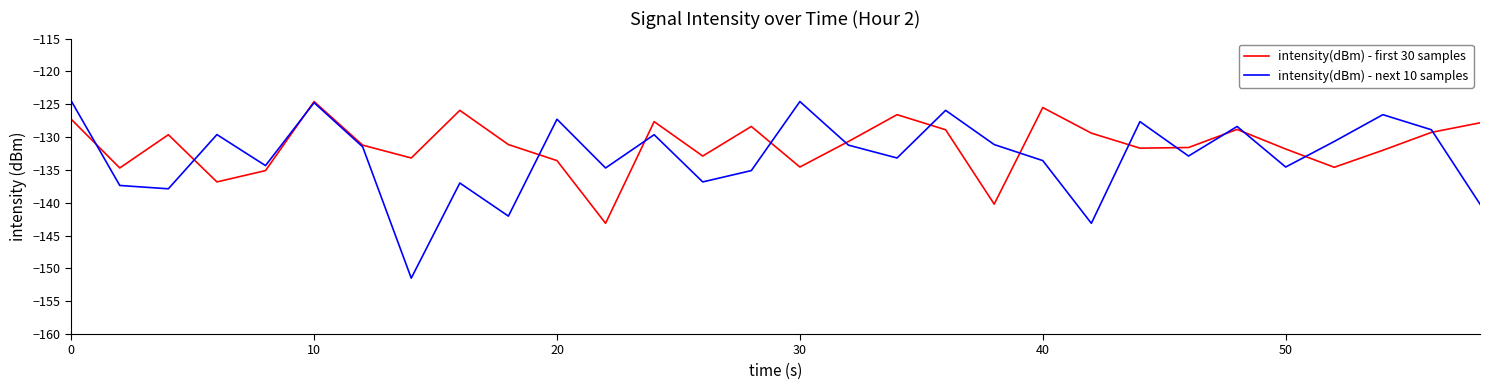

What are all the series names shown in the legend?

intensity(dBm) - first 30 samples, intensity(dBm) - next 10 samples